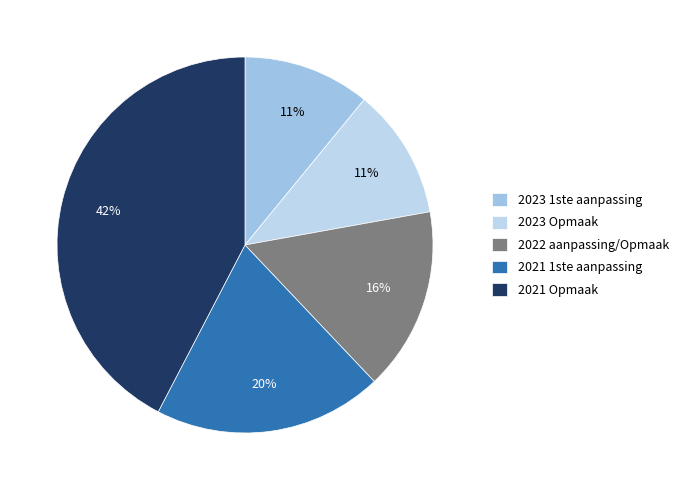

To the nearest percent, what is the difference between the 2023 1ste aanpassing and 2021 Opmaak slice percentages?

31%